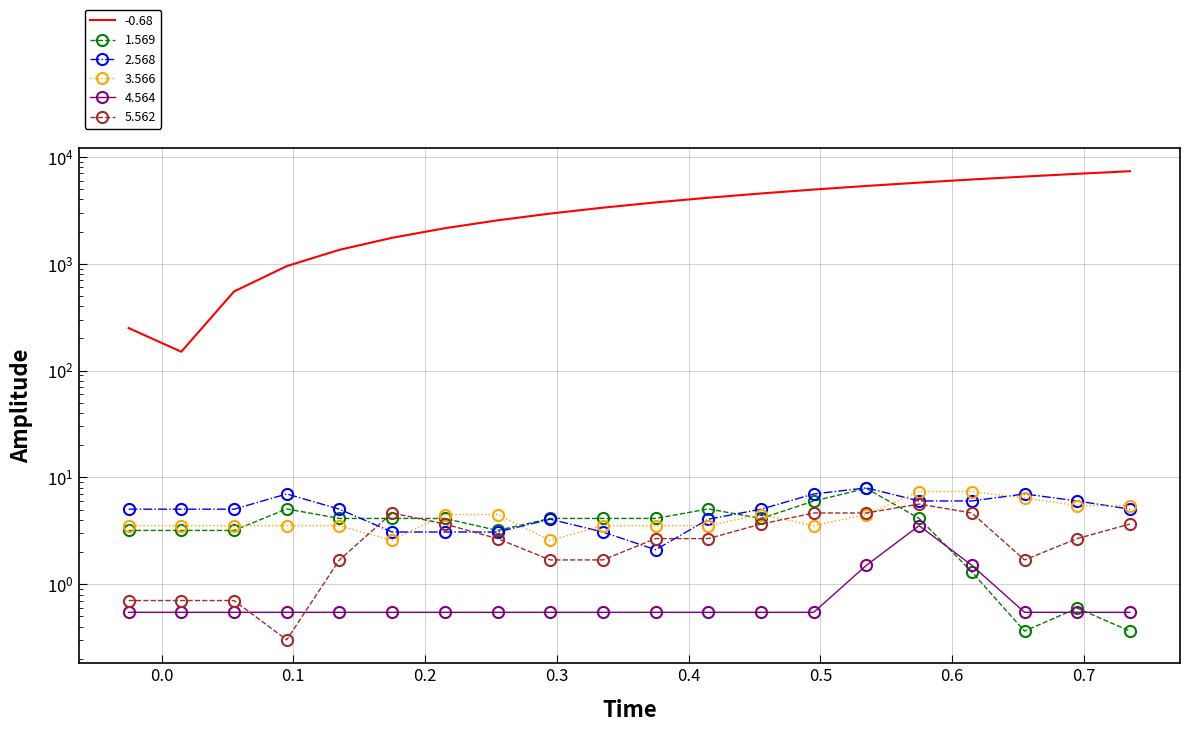

Which series has the largest range (max minus min)?

-0.68